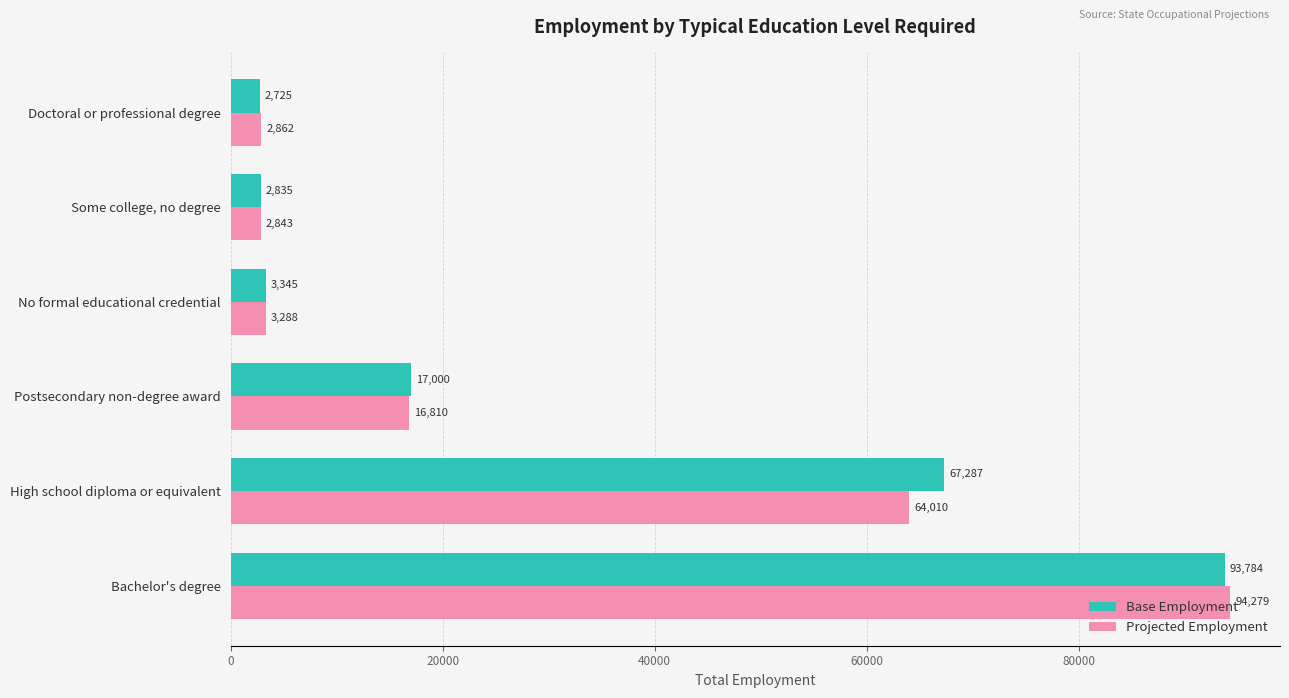

What is the total value across all series at Some college, no degree?

5678